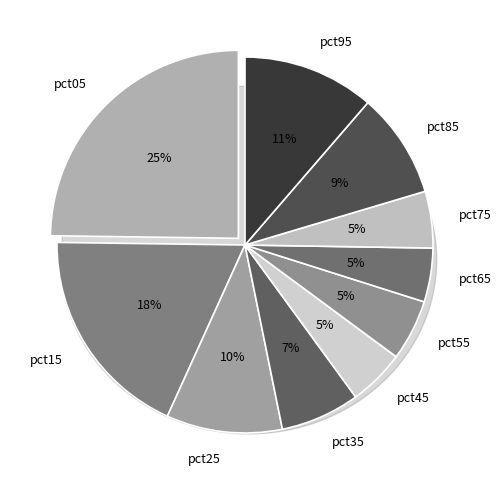

What percentage is the pct65 slice, to the nearest percent?

5%